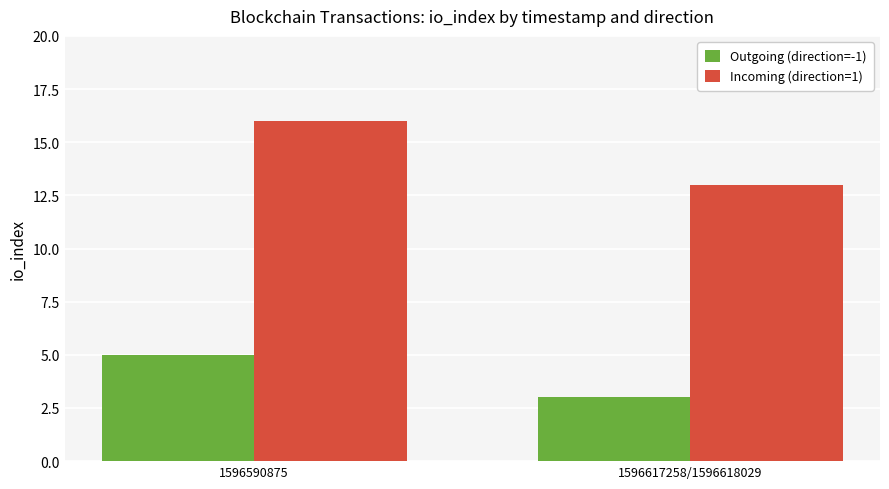

What are all the series names shown in the legend?

Outgoing (direction=-1), Incoming (direction=1)